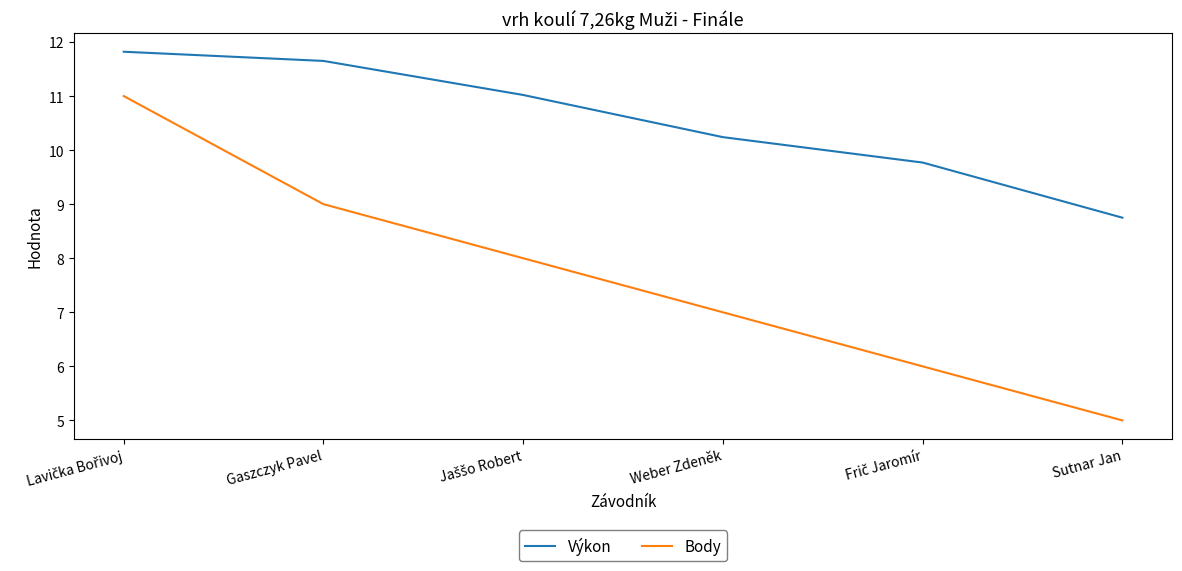

Which series has the largest total across all categories?

Výkon